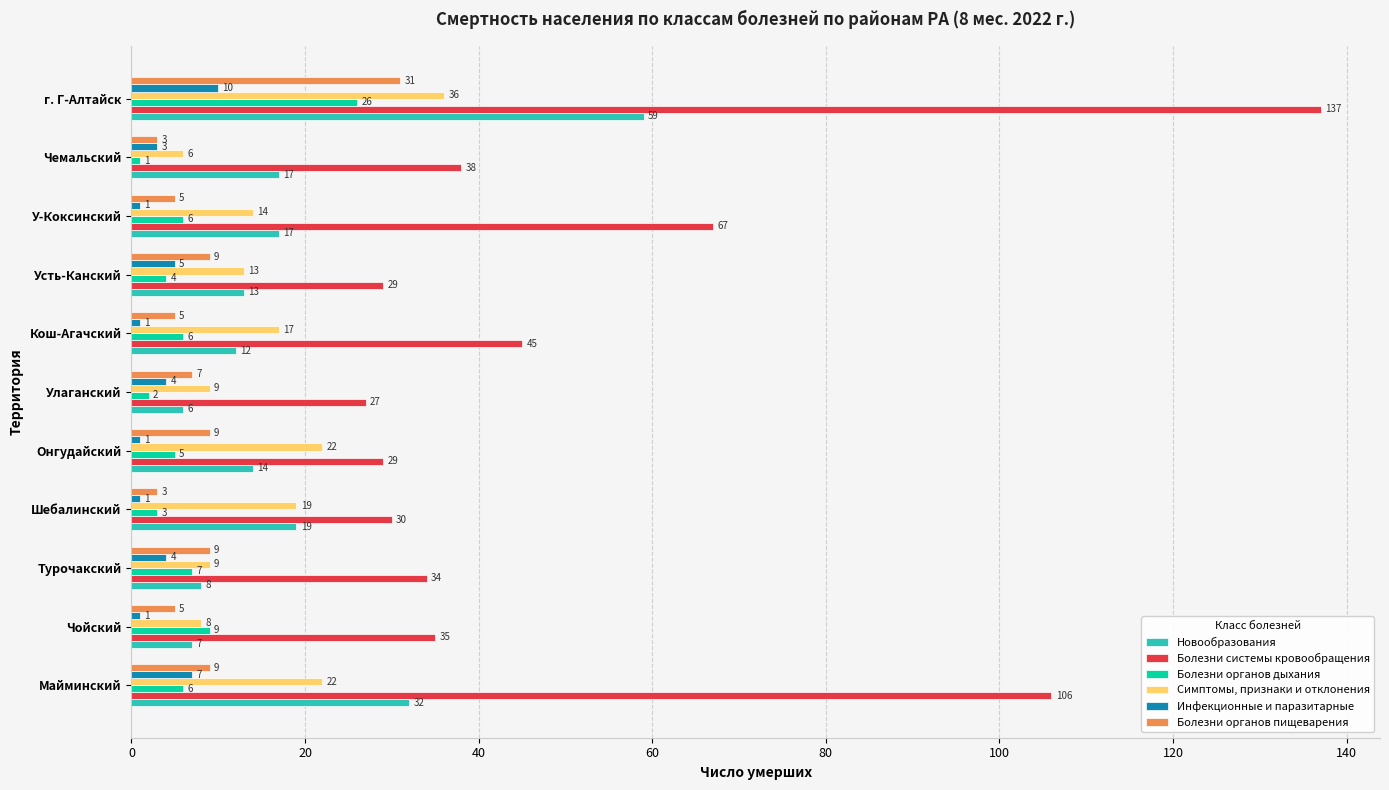

What is the difference between the highest and lowest values at Турочакский?

30